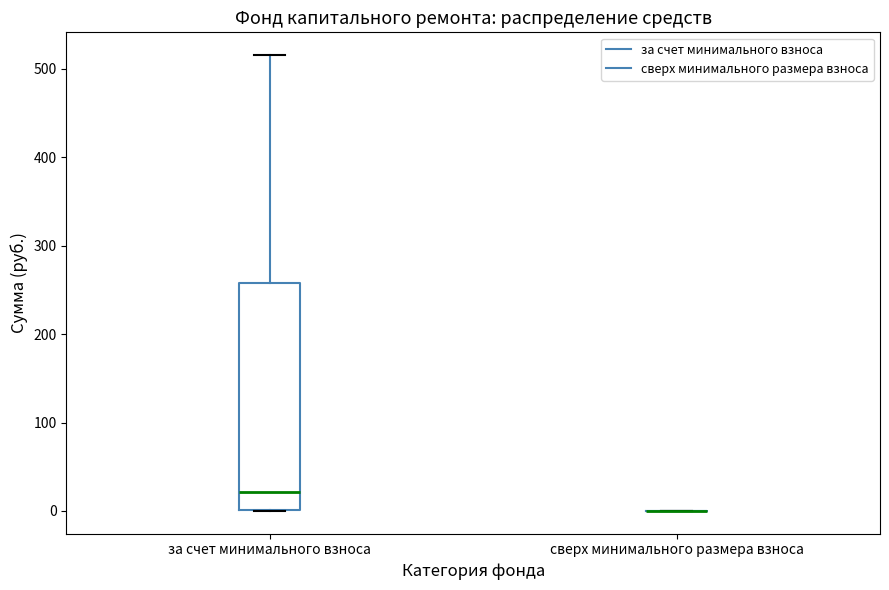

Which box is the tallest, from its lower edge to its upper edge?

за счет минимального взноса